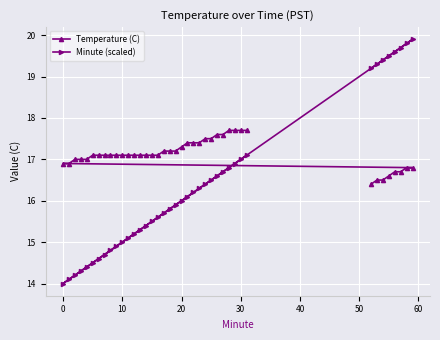

What is the difference between the second highest and second lowest values in the Minute (scaled) series?

5.7